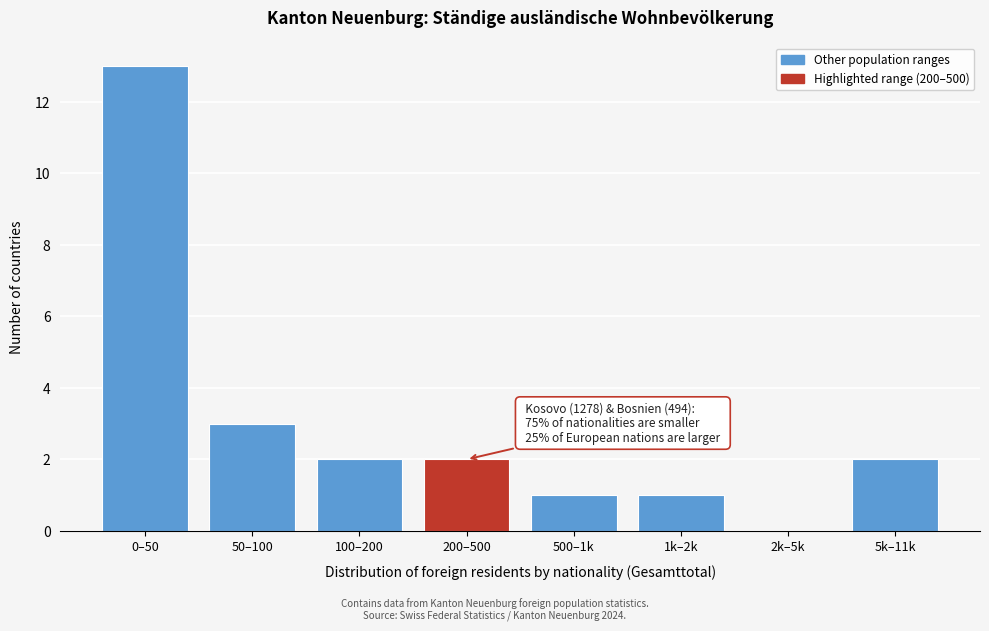

Reading left to right, what are all the values shown in this chart?

0–50=13	50–100=3	100–200=2	200–500=2	500–1k=1	1k–2k=1	2k–5k=0	5k–11k=2